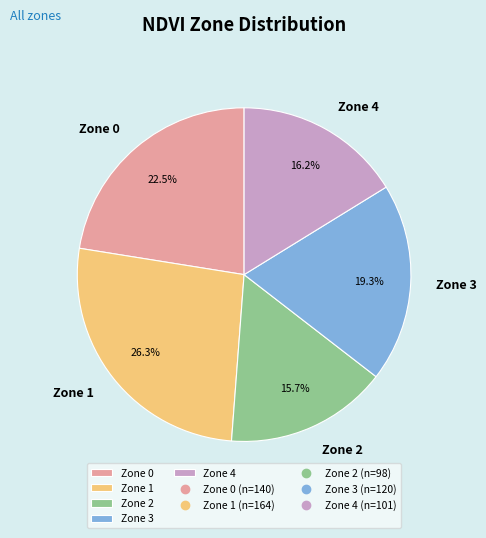

How many segments does this pie chart have?

5